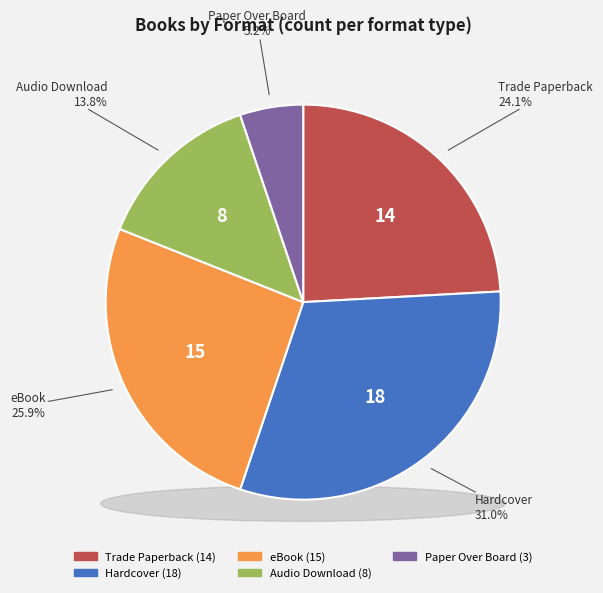

Is there any slice that represents more than half of the pie?

No